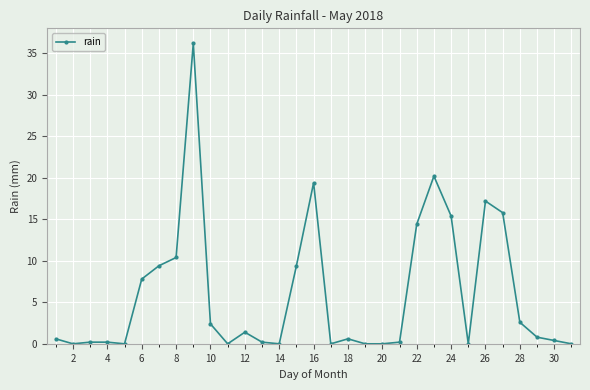

What is the greatest value displayed?

36.2